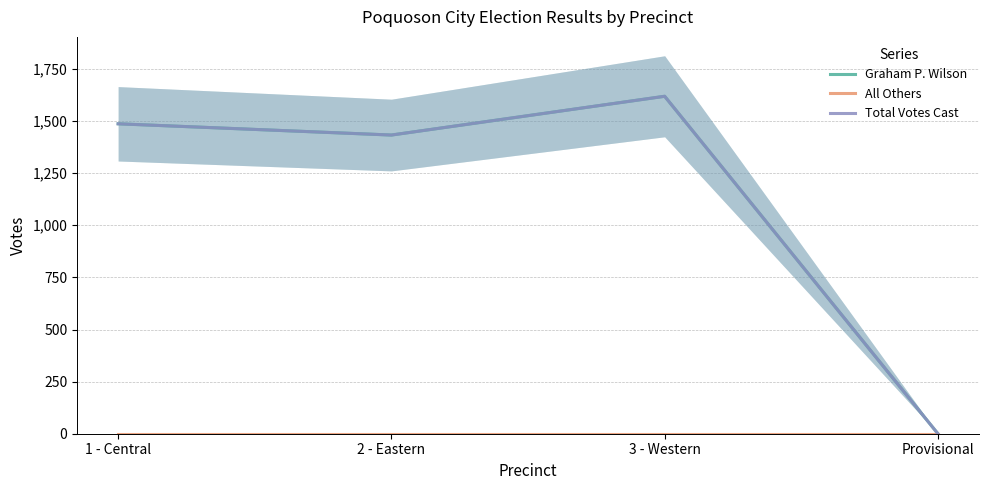

Does the chart display data point markers on the line(s)?

No